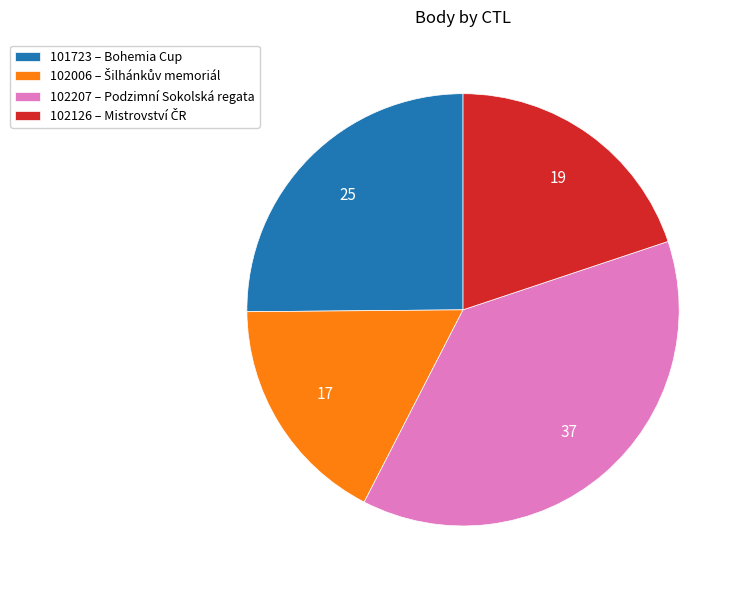

Is the sum of 102207 – Podzimní Sokolská regata and 101723 – Bohemia Cup greater than half?

Yes